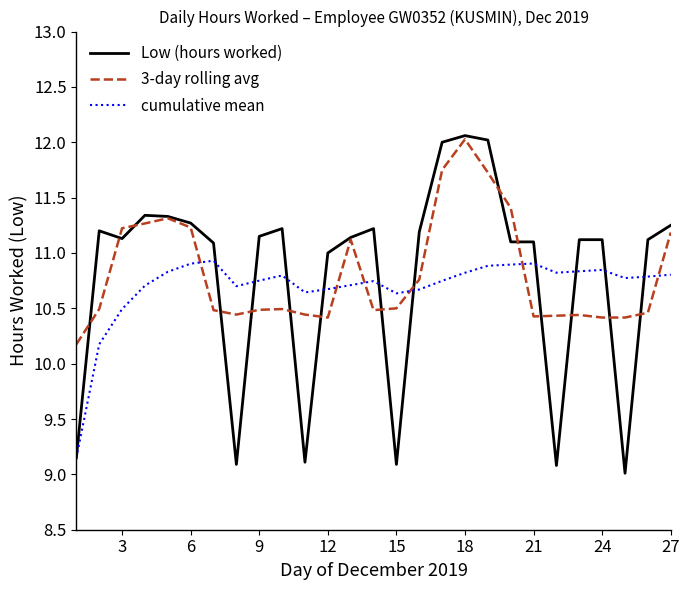

What is the minimum value shown in the chart?

9.0